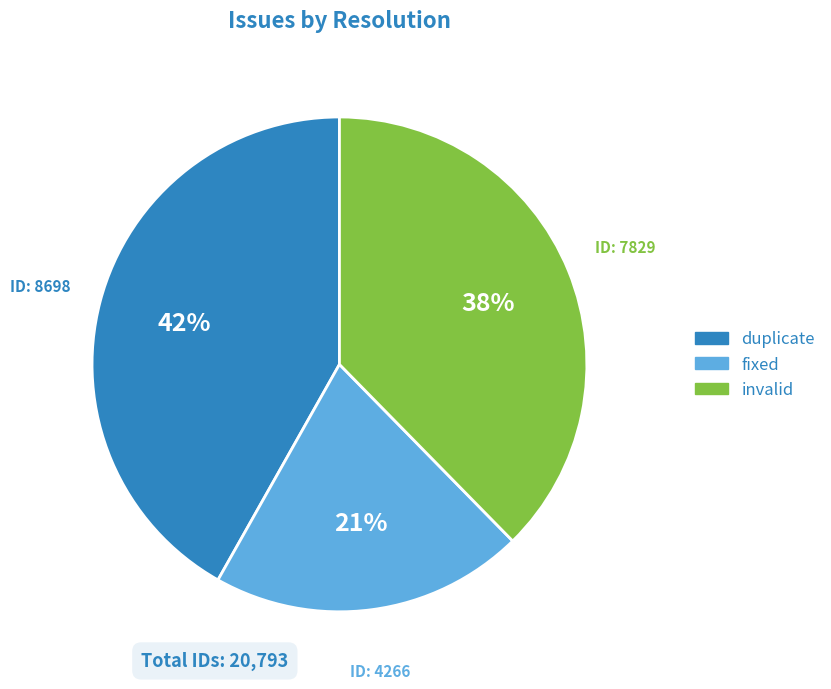

To the nearest percent, what percentage of the pie is invalid?

38%